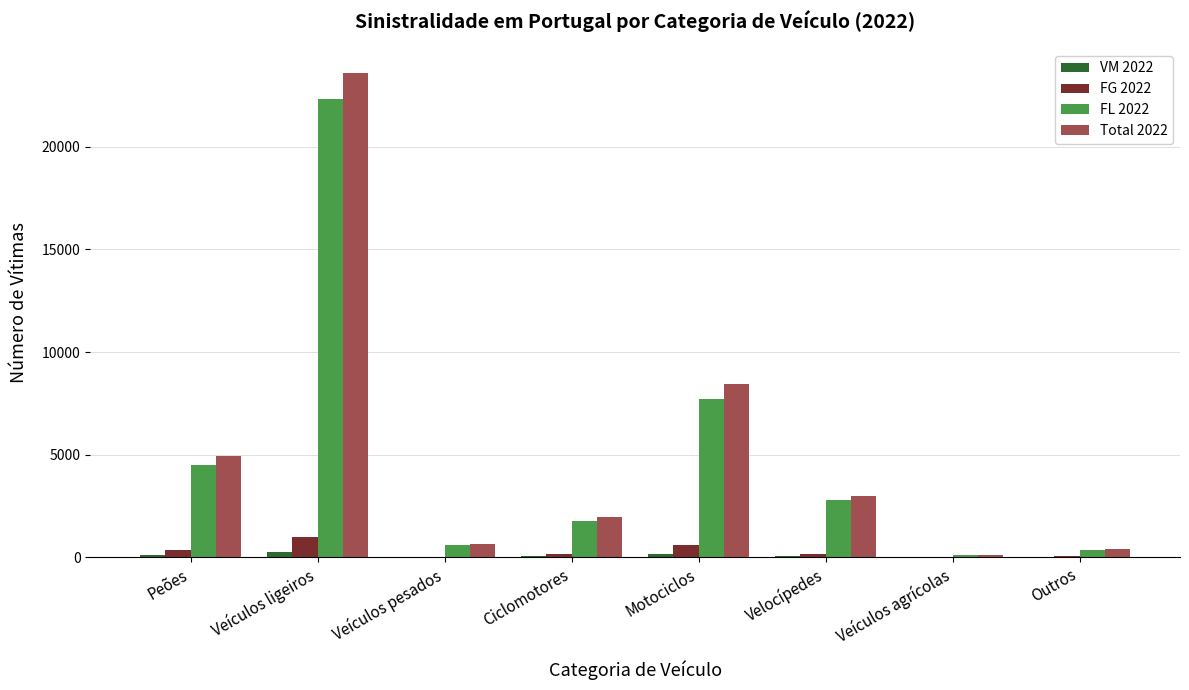

What is the total value across all series at Veículos pesados?

1304